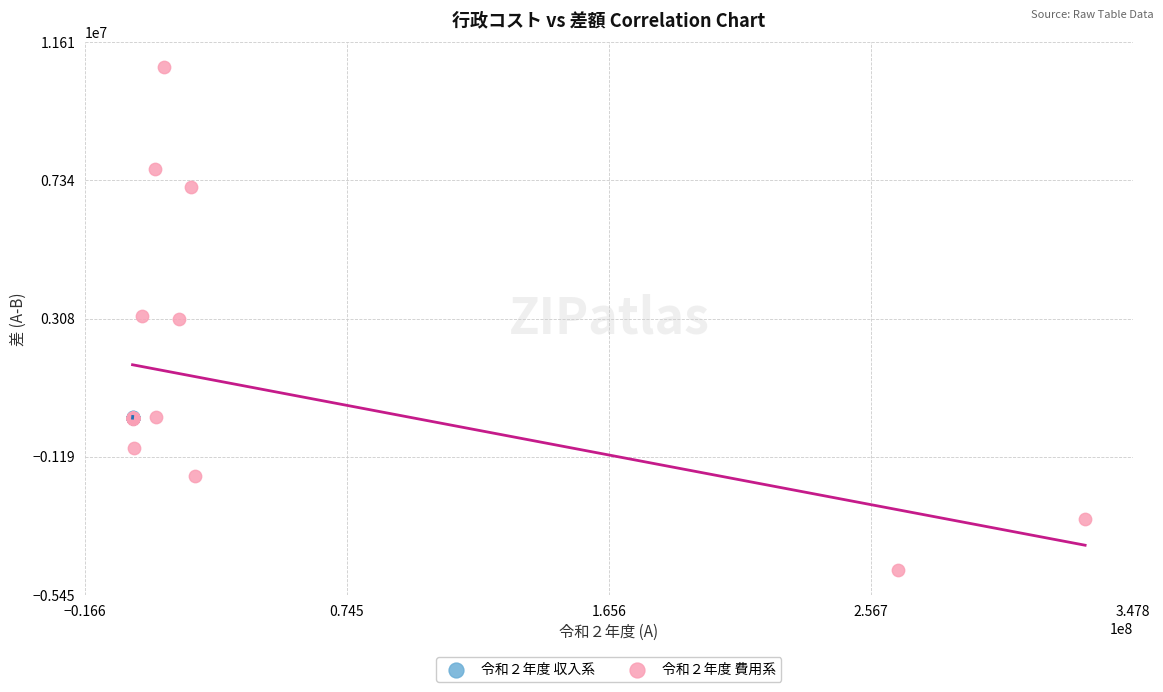

Which series contains the lowest Y value?

令和２年度 費用系